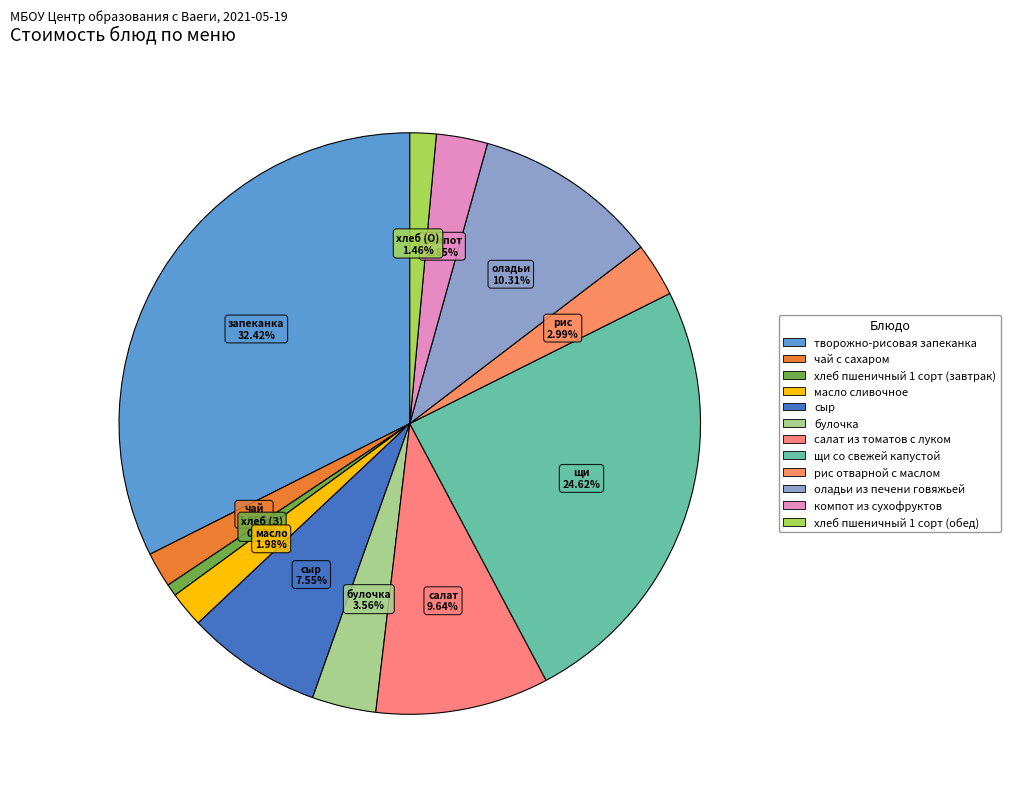

Approximately how many times larger is the value at компот из сухофруктов compared to булочка?

0.8